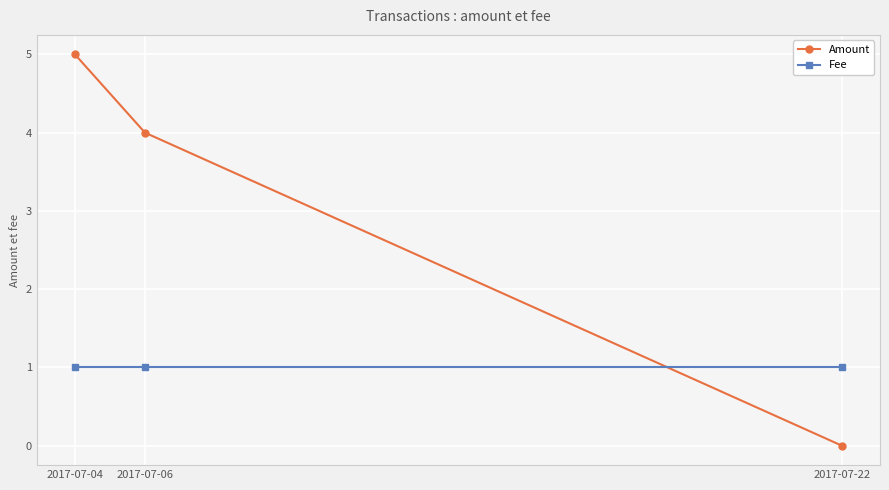

Which series has the largest total across all categories?

Amount